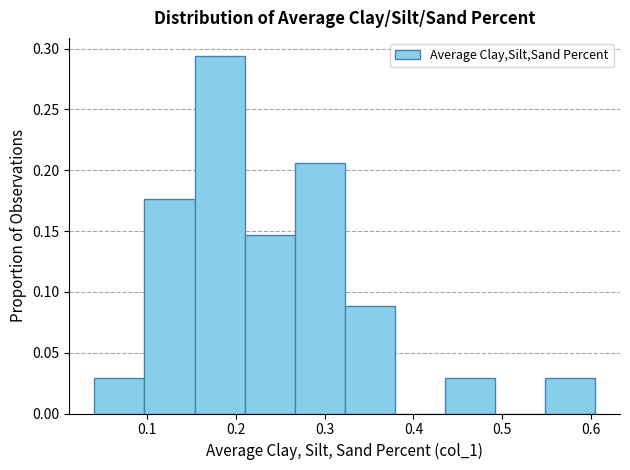

How tall is the bar that spans 0.44 to 0.49 on the x-axis? Neither the bar edges nor the heights are printed on the chart, so give them approximately, as read against the axes.

0.030